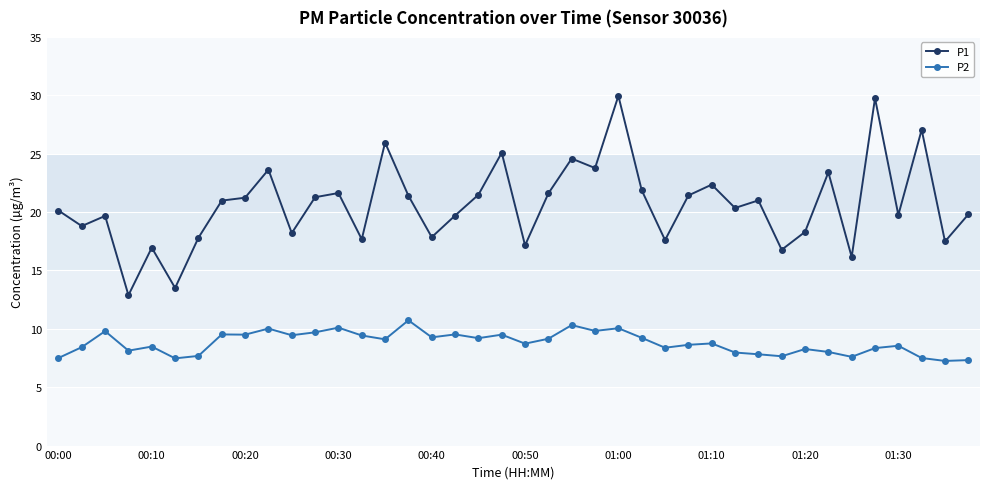

True or false: P2 has more than 1 interior local peaks.

True